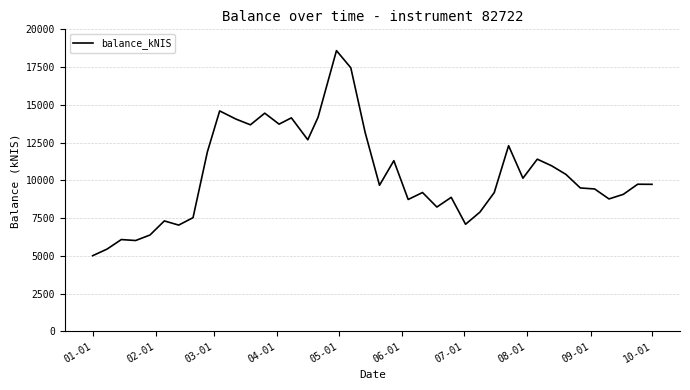

What is the greatest value displayed?

18590.7